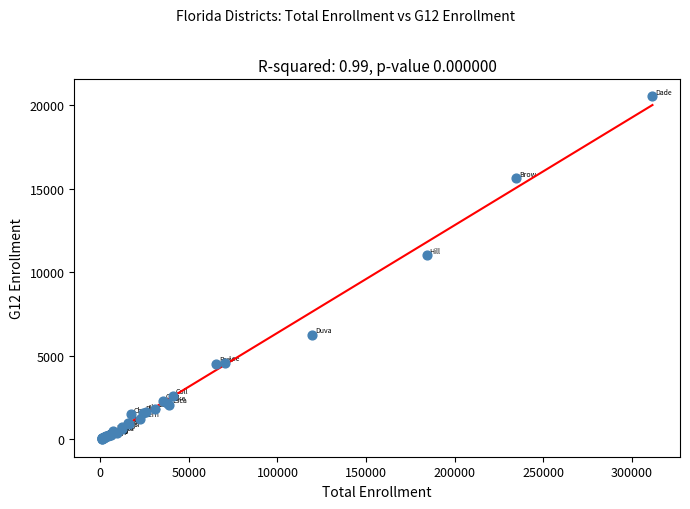

What Y value in the scatter plot is closest to 10275?

11004.4